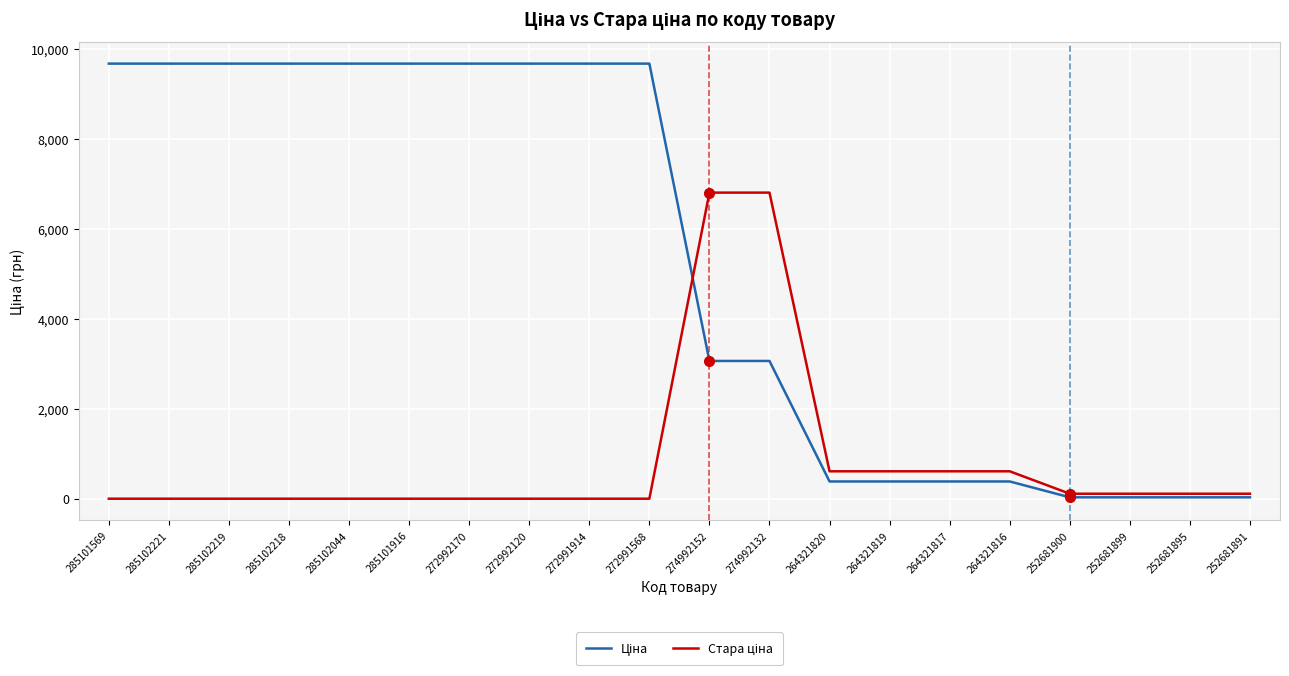

What is the total value across all series at 272991914?

9664.7